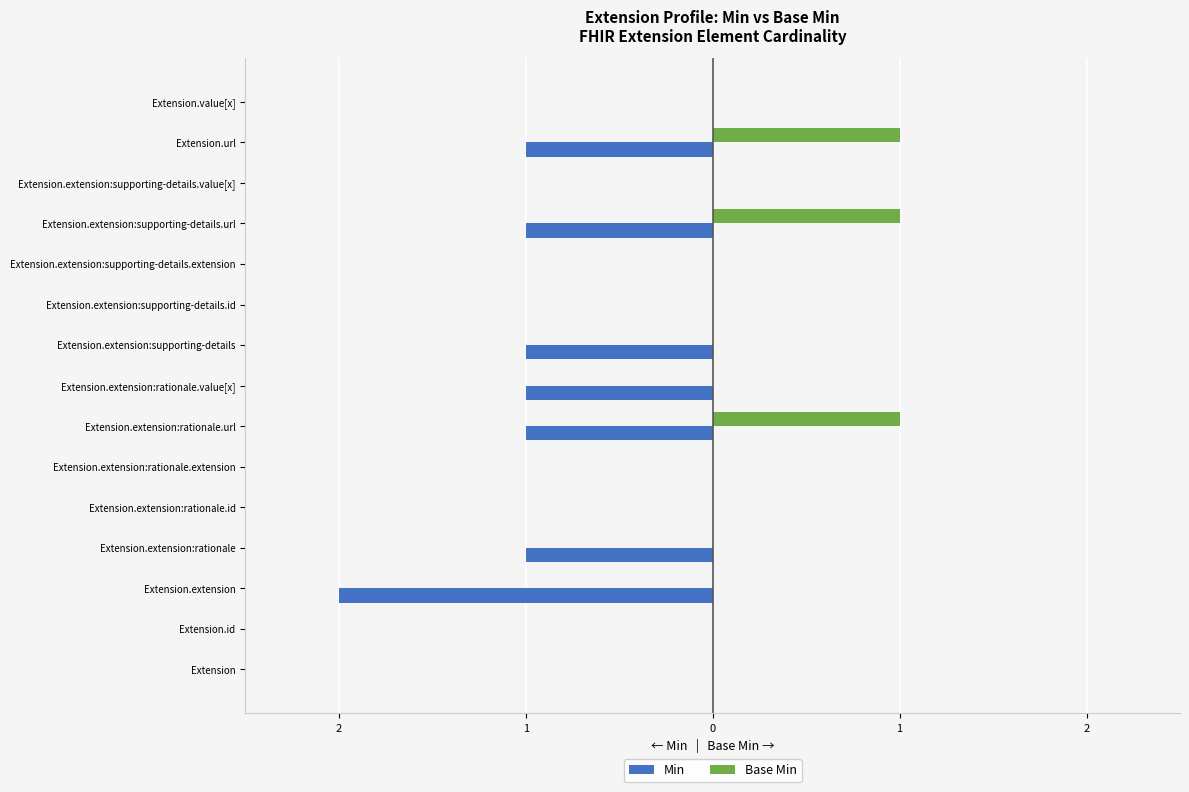

How many values in the Base Min series exceed 0?

3